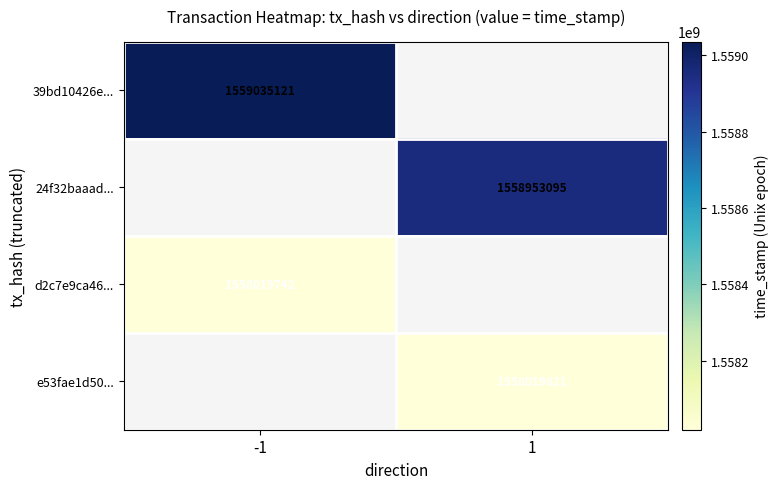

How many distinct data groups are displayed?

4